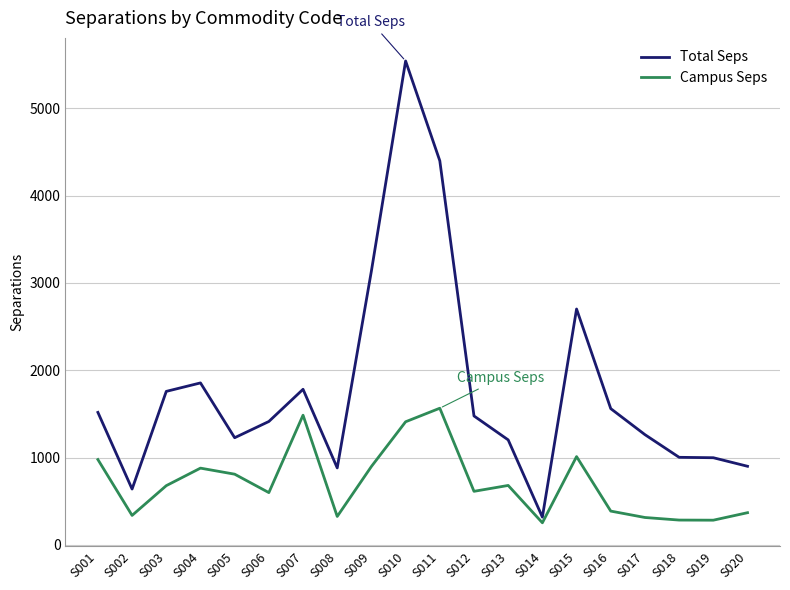

At which category is the sum across all series the highest?

S010